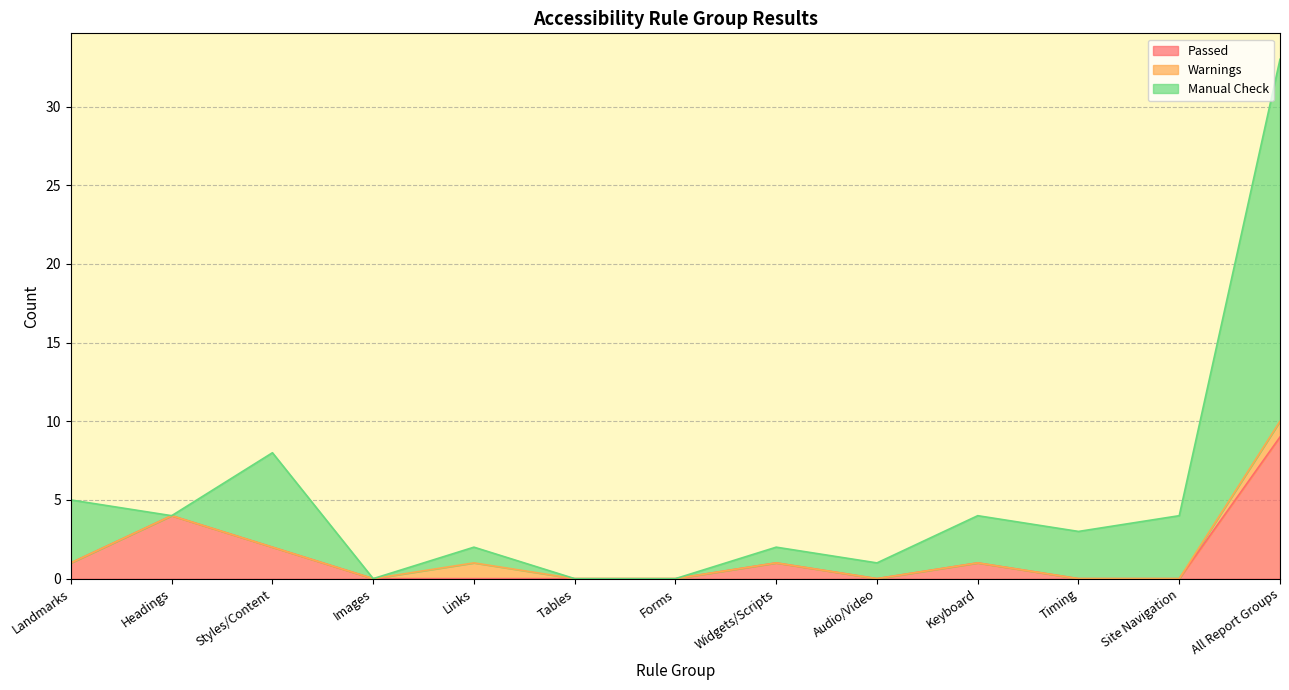

True or false: Passed has a value of 6 at Tables.

False